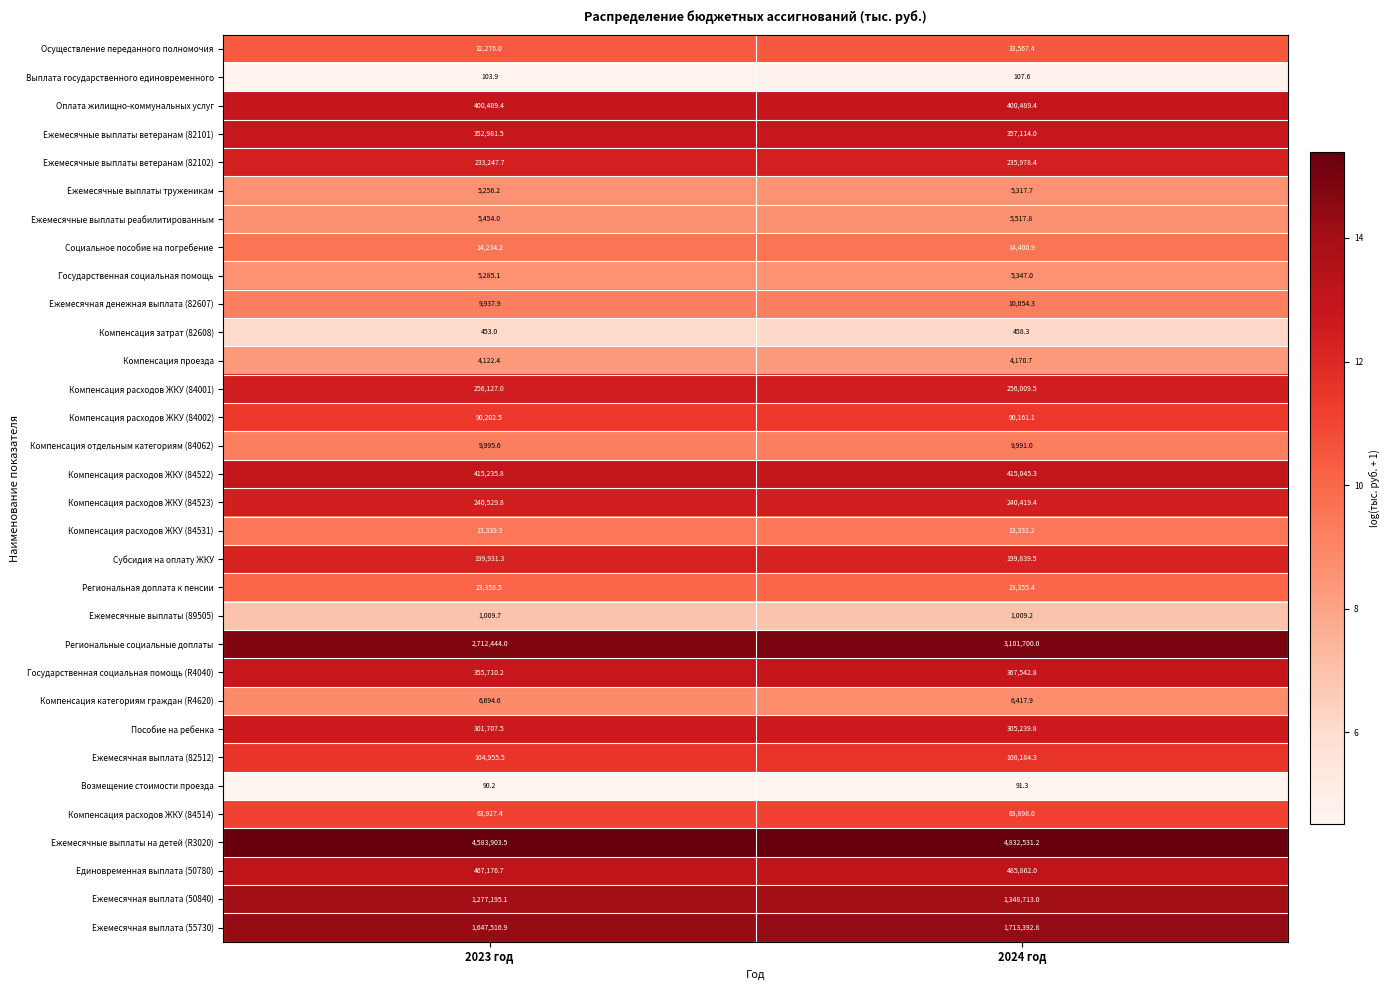

What is the spread (max minus min) of values at 2024 год?

4832439.9